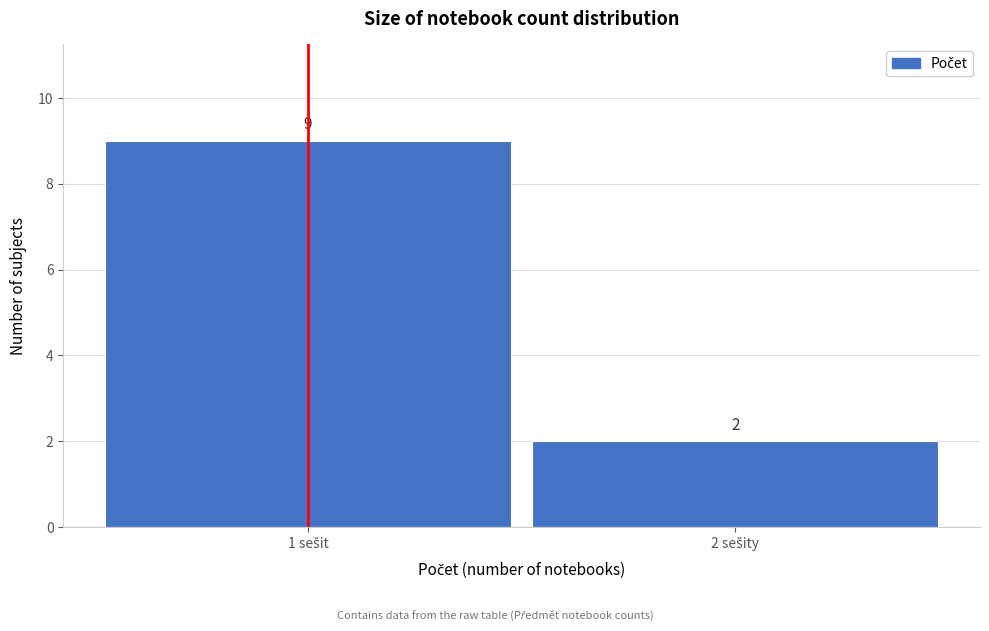

Reading left to right, transcribe all the data shown in this chart.

9	2